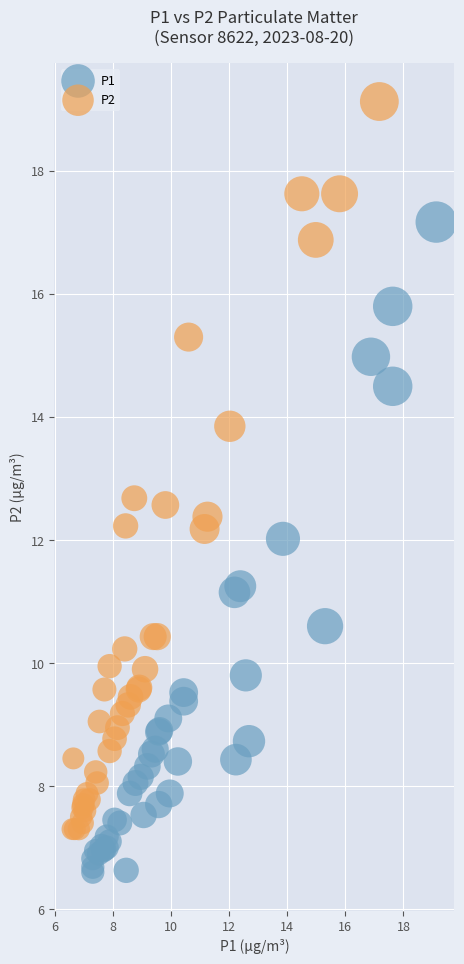

Which series reaches the maximum Y coordinate?

P2